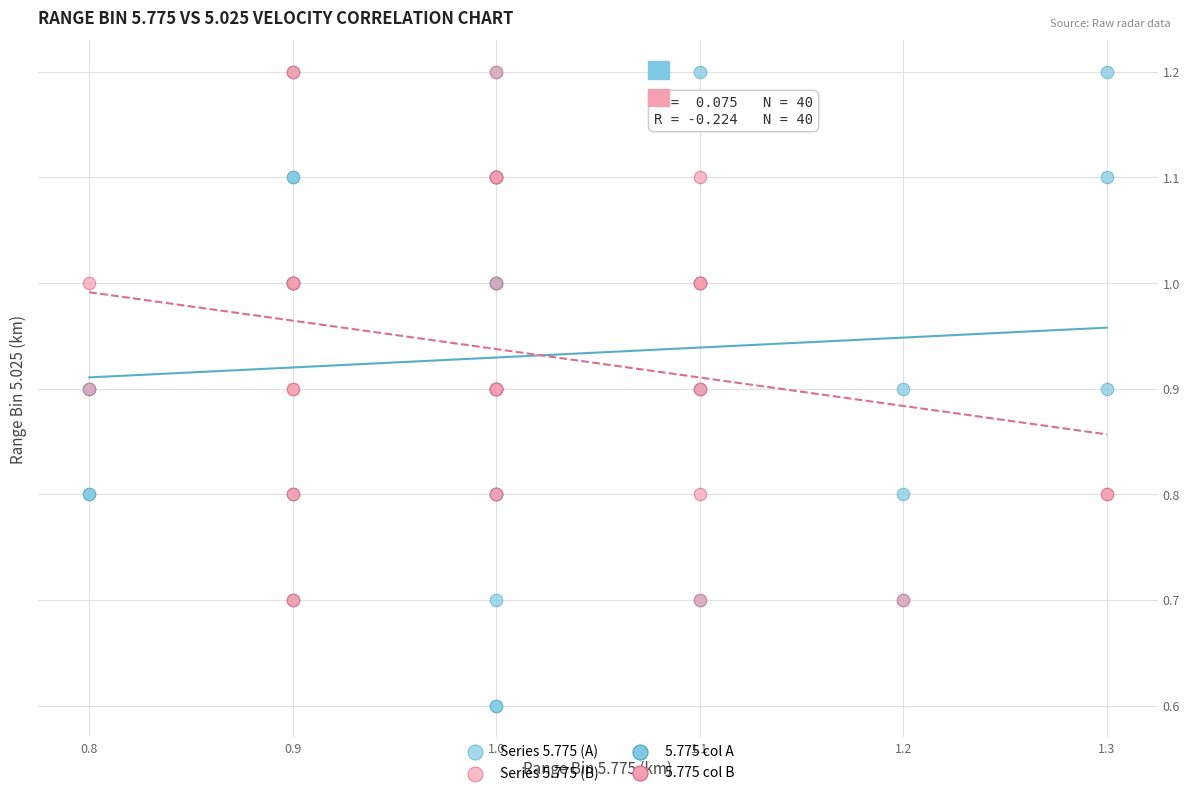

Which series has the widest spread of Y values?

Series 5.775 (A)